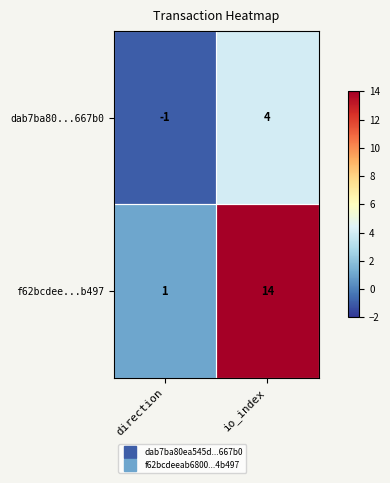

Which series changed the most between direction and io_index?

f62bcdee...b497